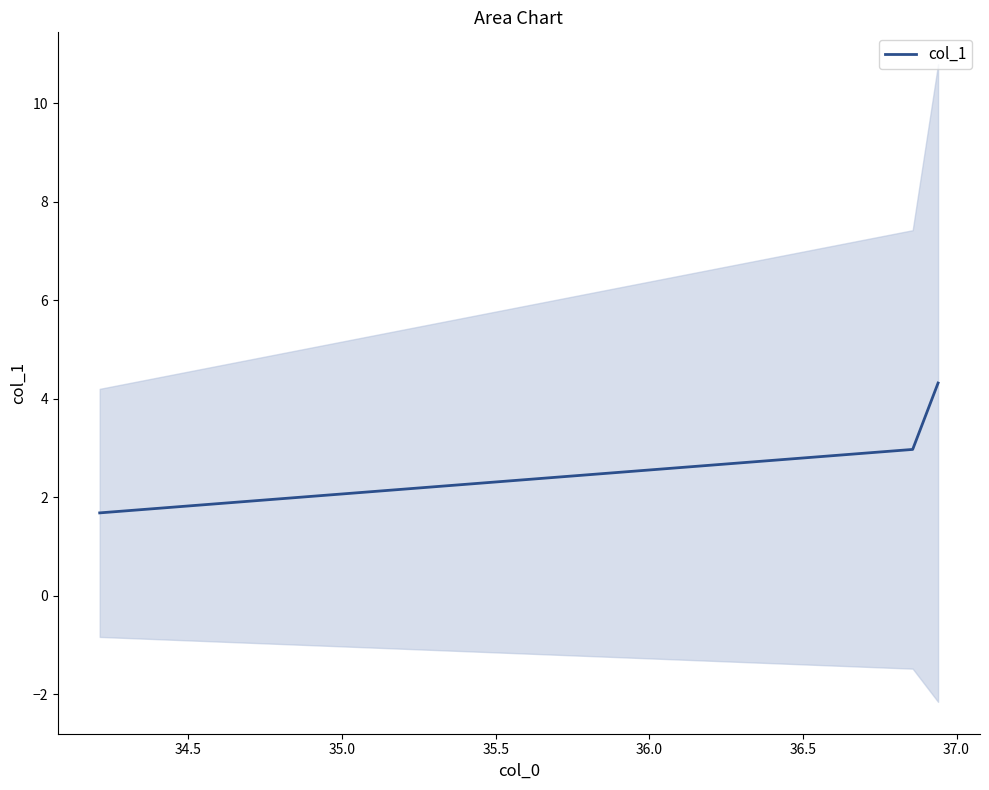

Reading left to right, extract all data points from this chart.

1.7	3.0	4.3